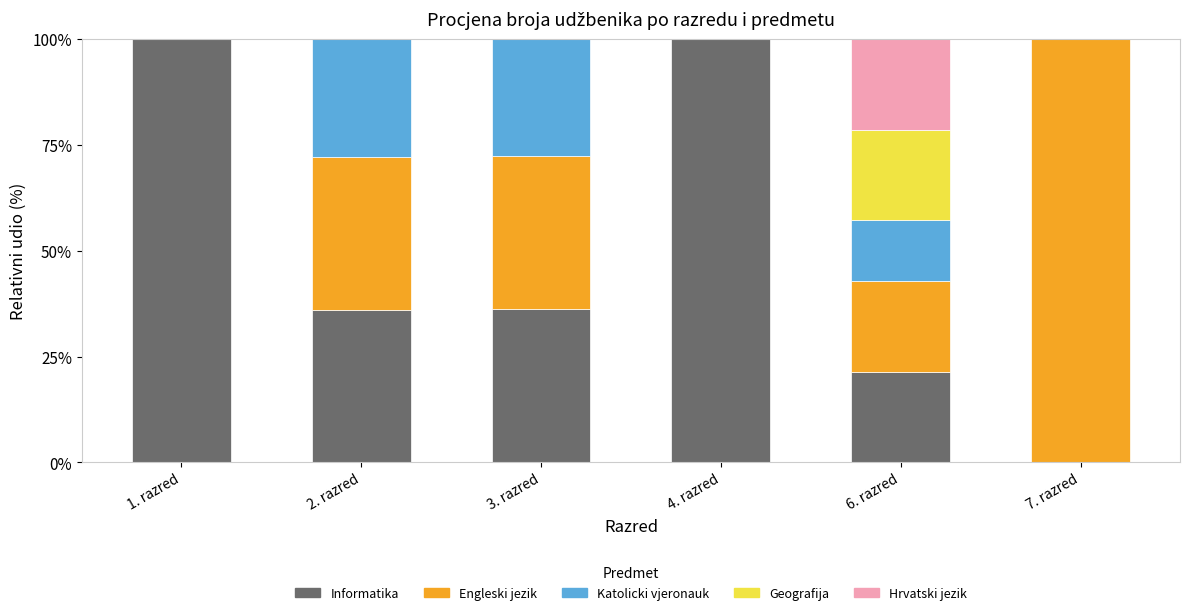

What is the total value across all series at 4. razred?

100.0